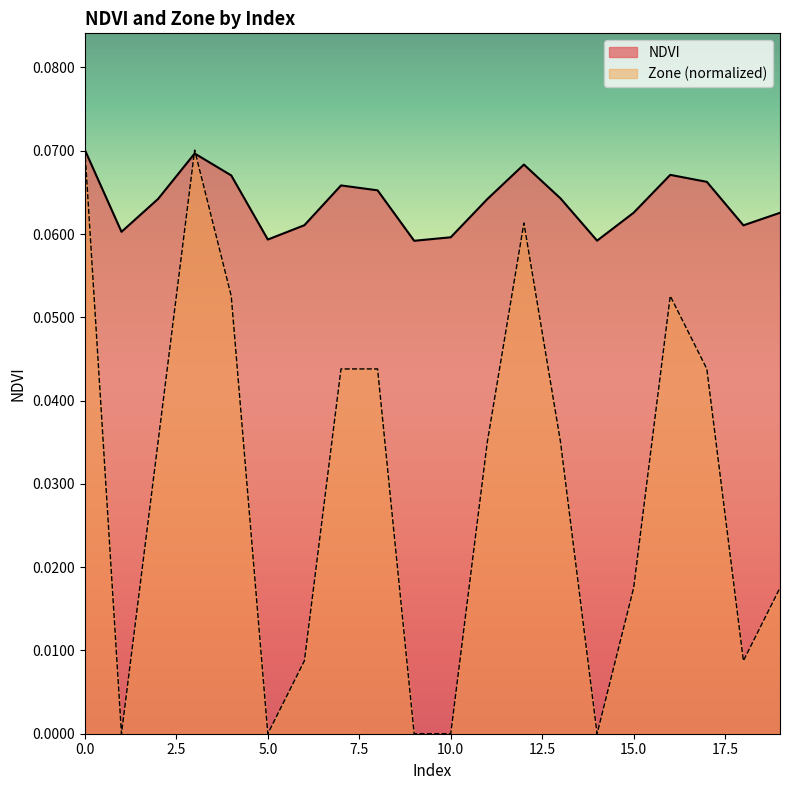

At how many categories does at least one series exceed 0?

20